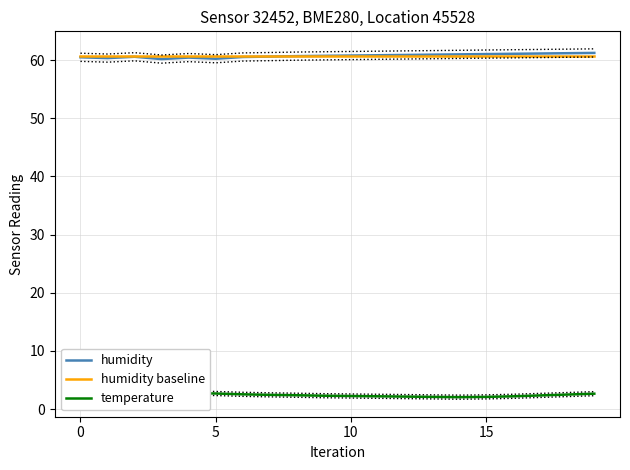

What is the difference between the highest and lowest values at 10?

57.8